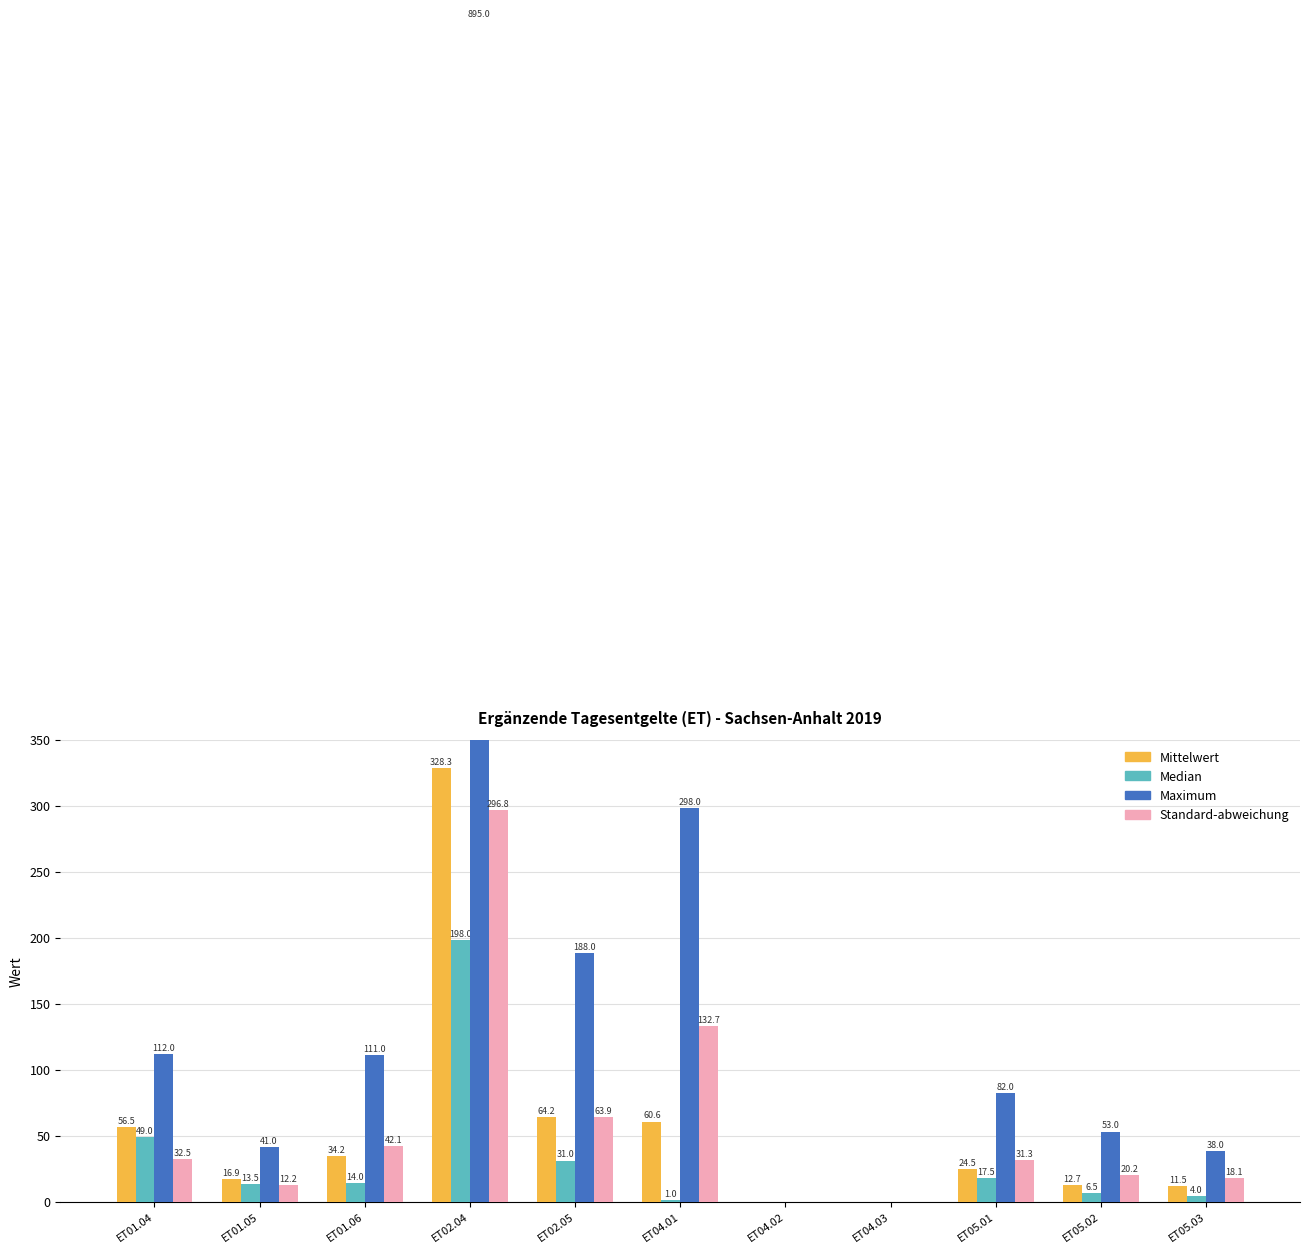

The Median series shows 1.4 at ET04.01. True or false?

False